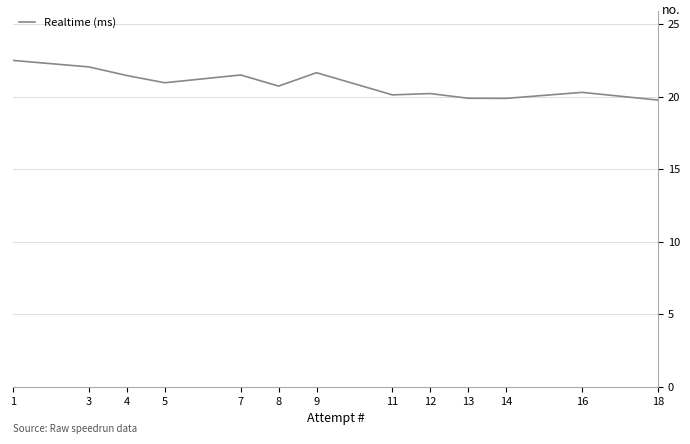

At which label is the value closest to 21125786?

5